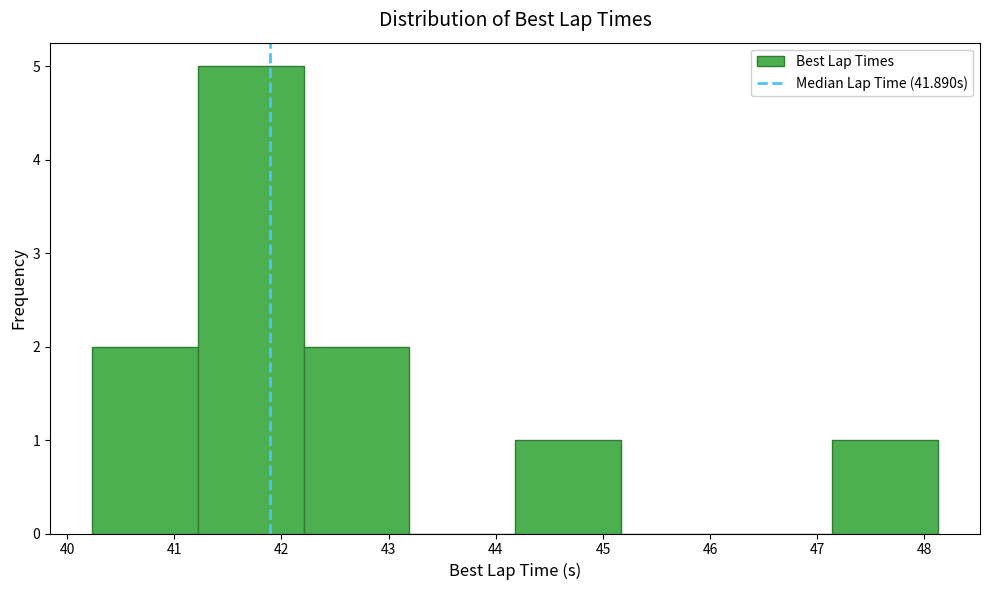

Over which range of the x-axis is the bar tallest?

41.2 to 42.2